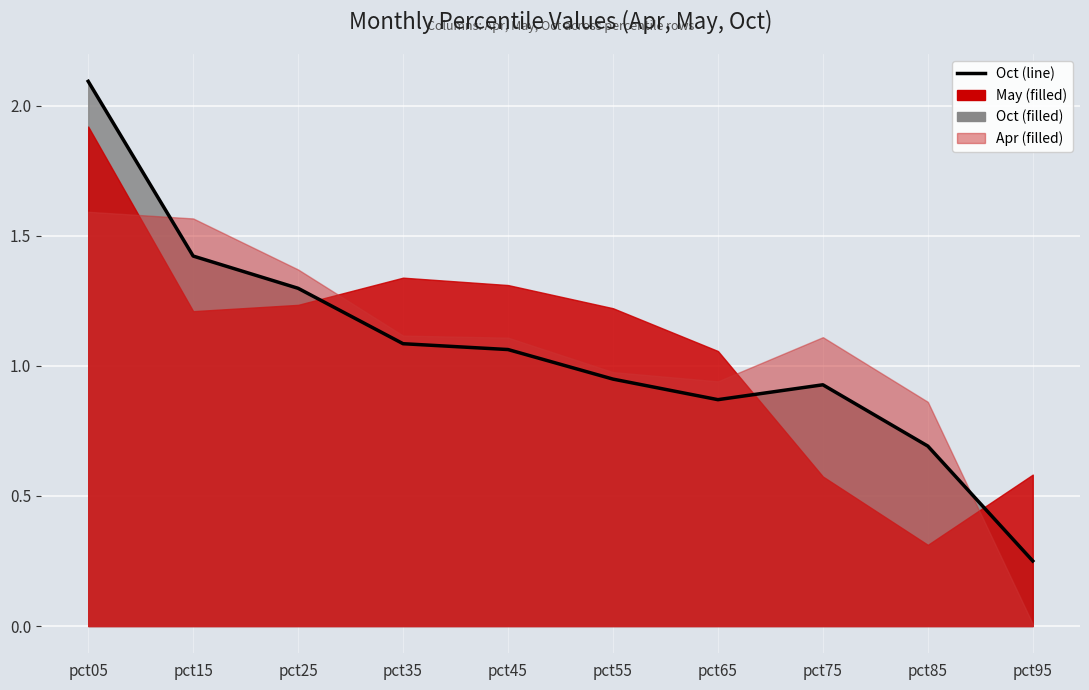

How many points are higher than both their immediate neighbors (excluding endpoints)?

1